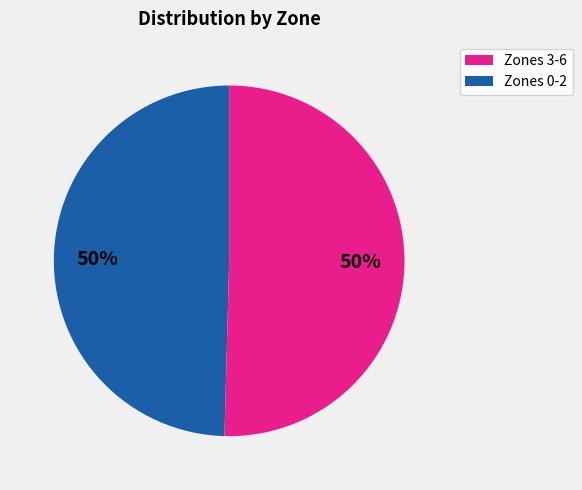

To the nearest percent, what is the average slice percentage?

50%